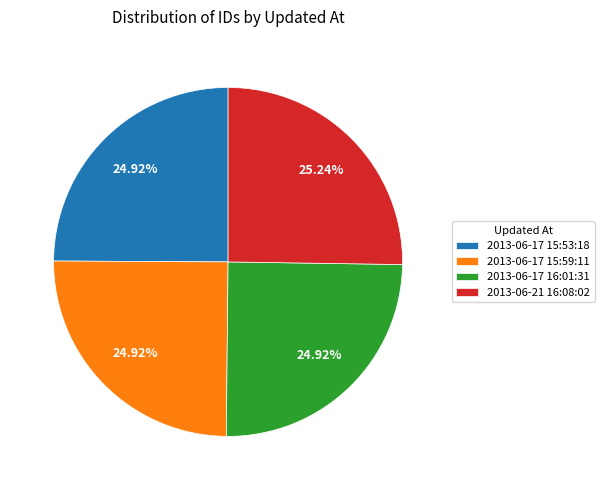

Combined, do 2013-06-21 16:08:02 and 2013-06-17 15:53:18 account for over 50%?

Yes